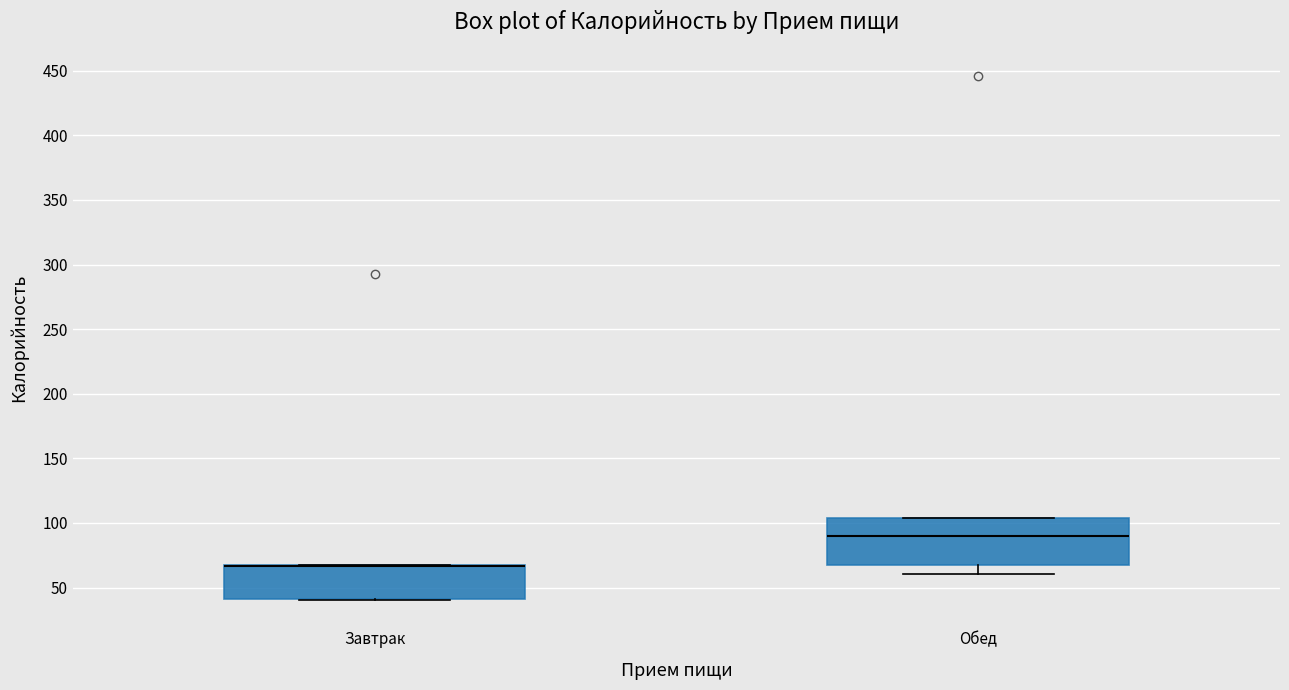

Reading left to right, transcribe this box plot: for each box, give where its median line is, the range the box spans, and where its two whiskers end, as read against the y-axis. The values are not printed on the chart, so give them approximately, as read against the axis.

Завтрак: median 65 (drawn on the box's upper edge), box 40 to 70, whiskers 40 to 70
Обед: median 90, box 65 to 105, whiskers 60 to 105